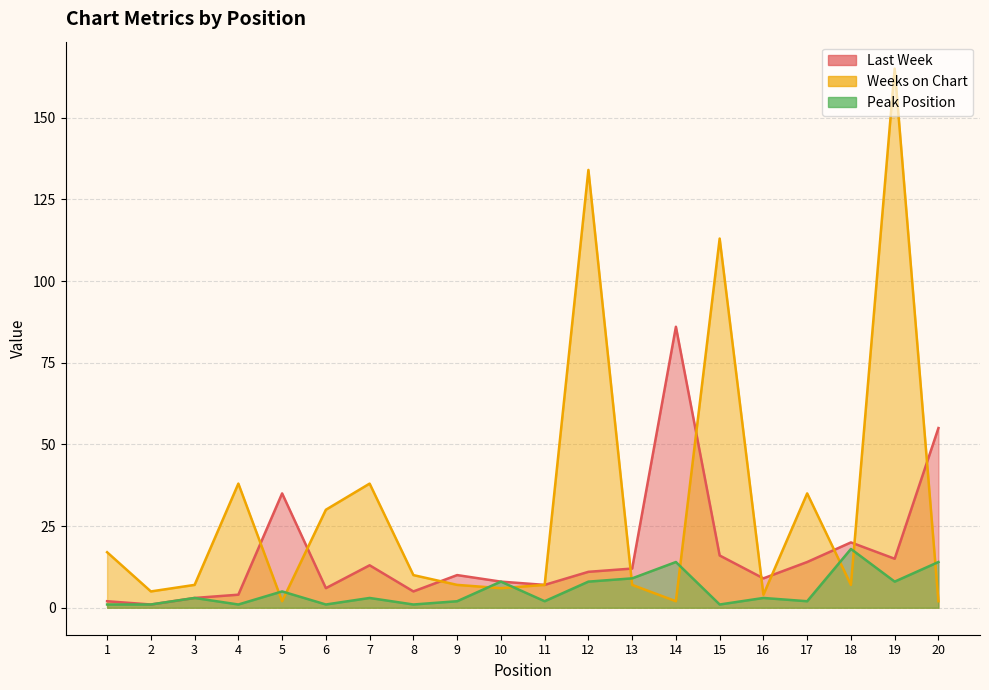

What is the value of the Last Week point at the 5th from the left?

35